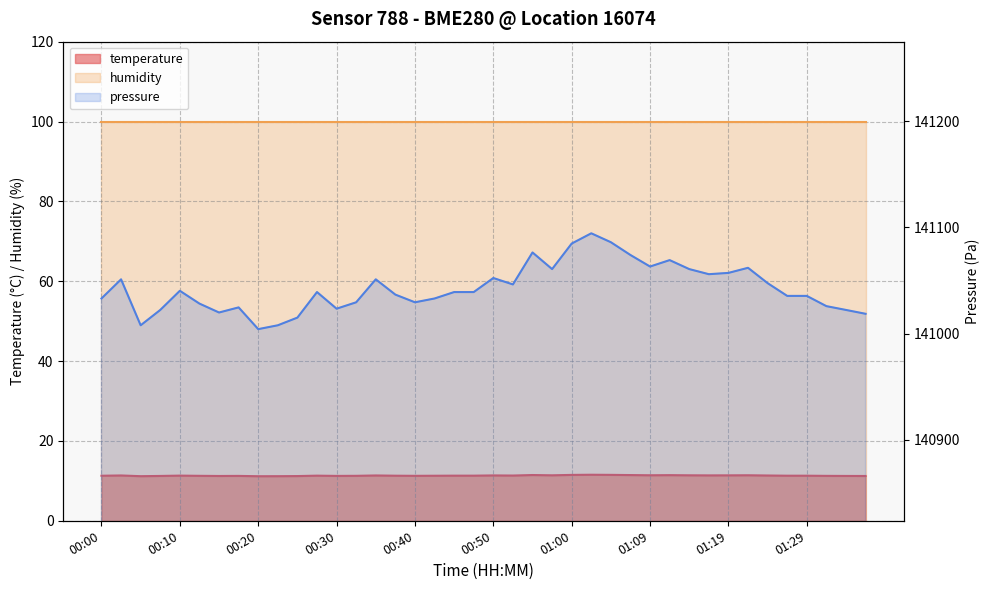

True or false: there are more than 1 points higher than both neighbors.

True